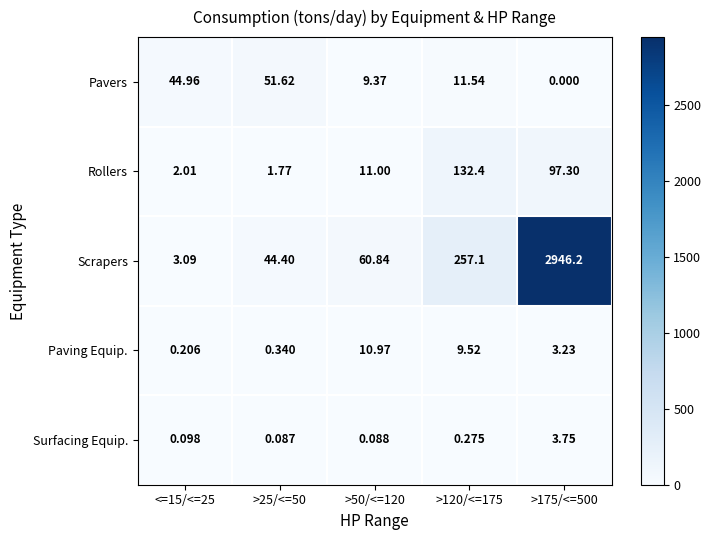

Which series has the largest total across all categories?

Scrapers